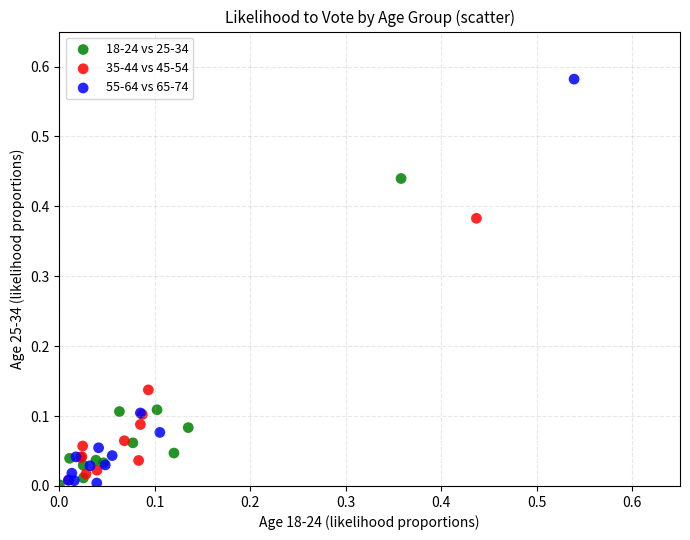

Which series has the largest Y range (max minus min)?

55-64 vs 65-74